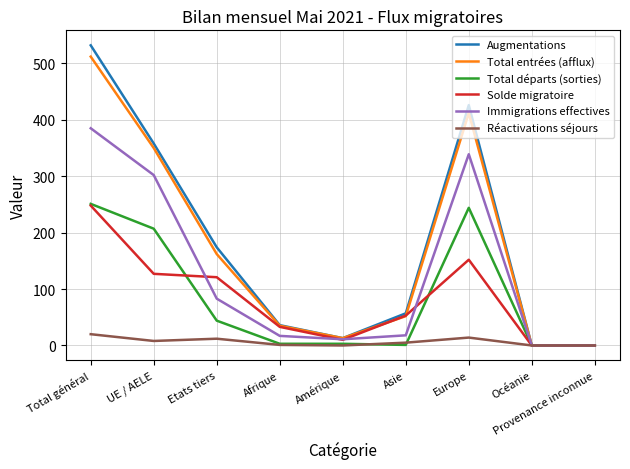

Is it true that Solde migratoire equals 0 at Provenance inconnue?

True